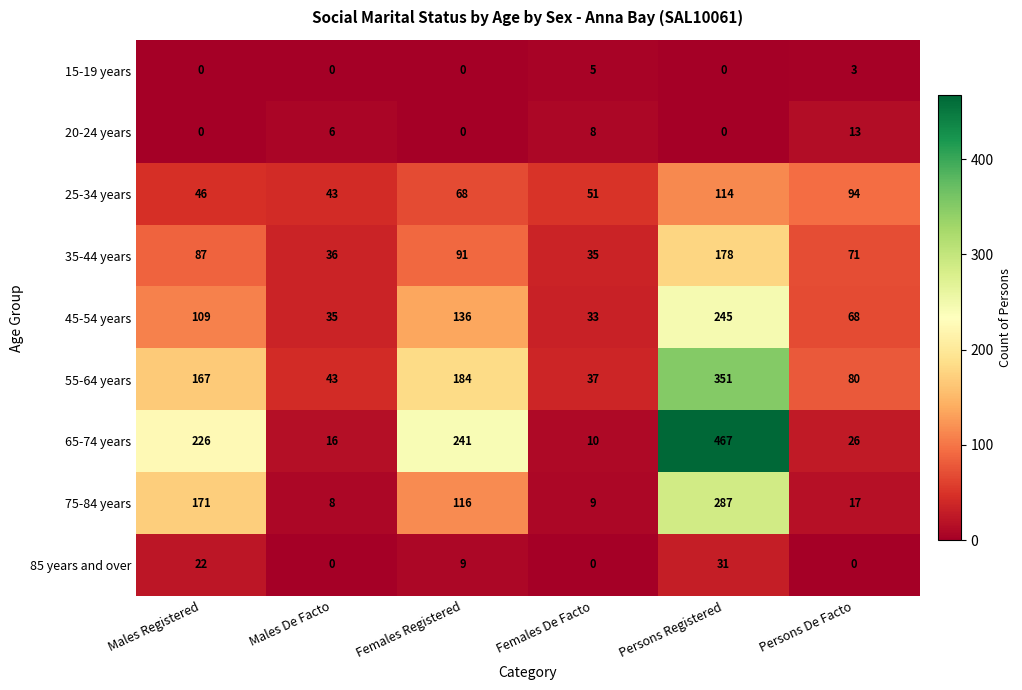

Rank the series by their maximum value, from lowest to highest.

15-19 years, 20-24 years, 85 years and over, 25-34 years, 35-44 years, 45-54 years, 75-84 years, 55-64 years, 65-74 years